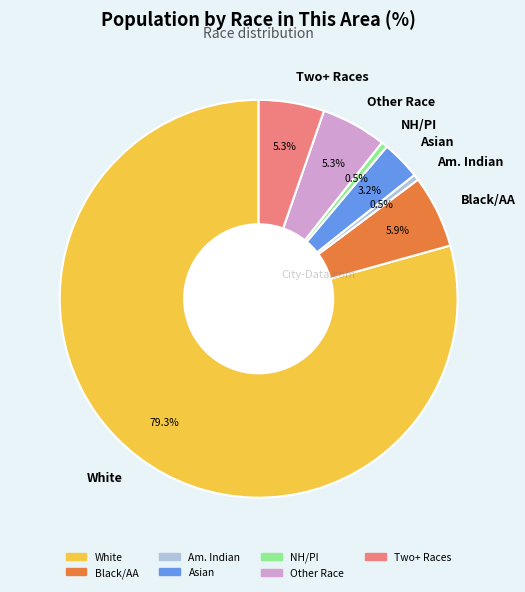

Between NH/PI and Asian, which is larger?

Asian